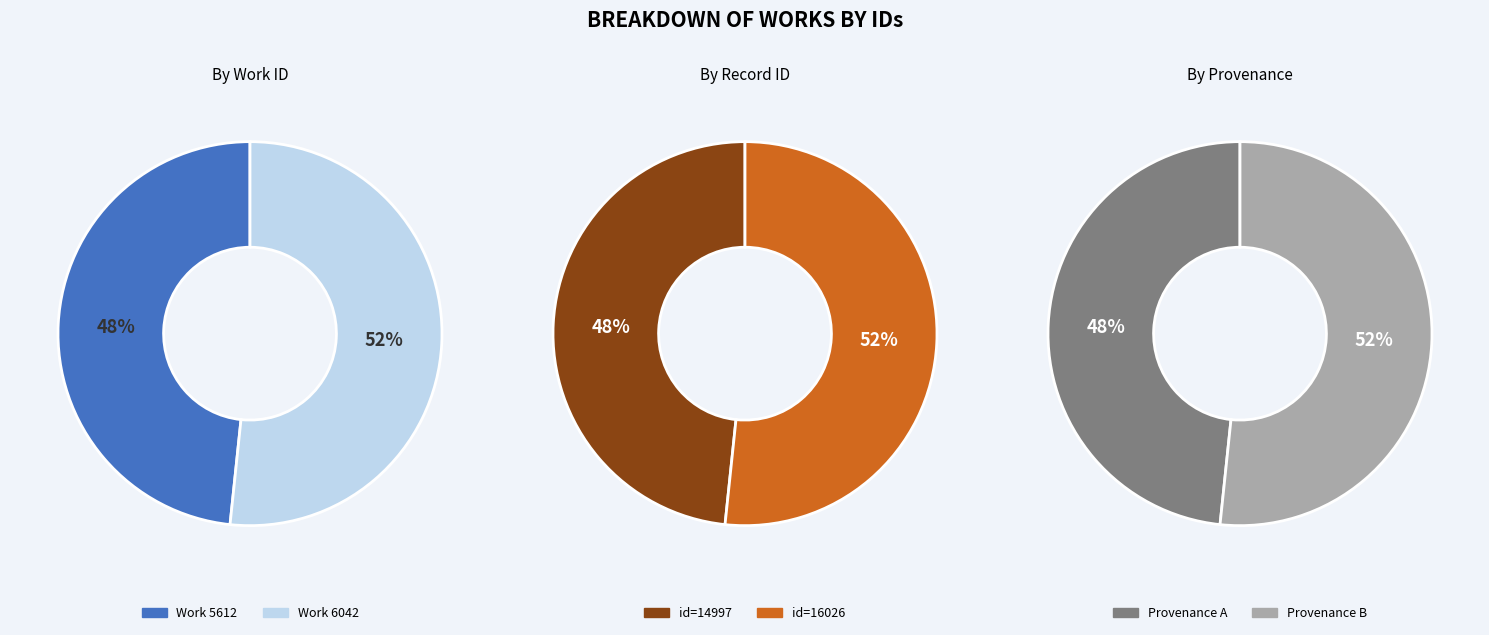

To the nearest percent, what percentage of the pie is 5612?

48%